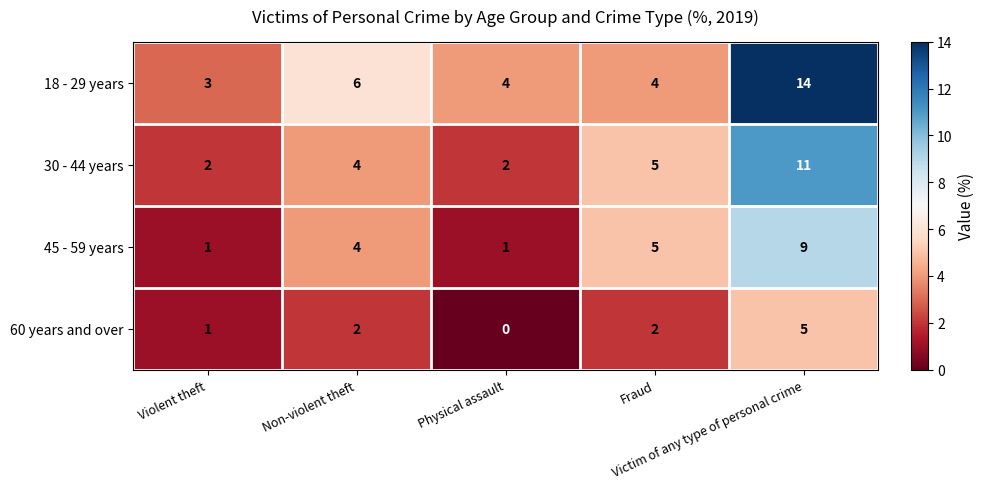

How many 60 years and over values are between 1 and 2?

3